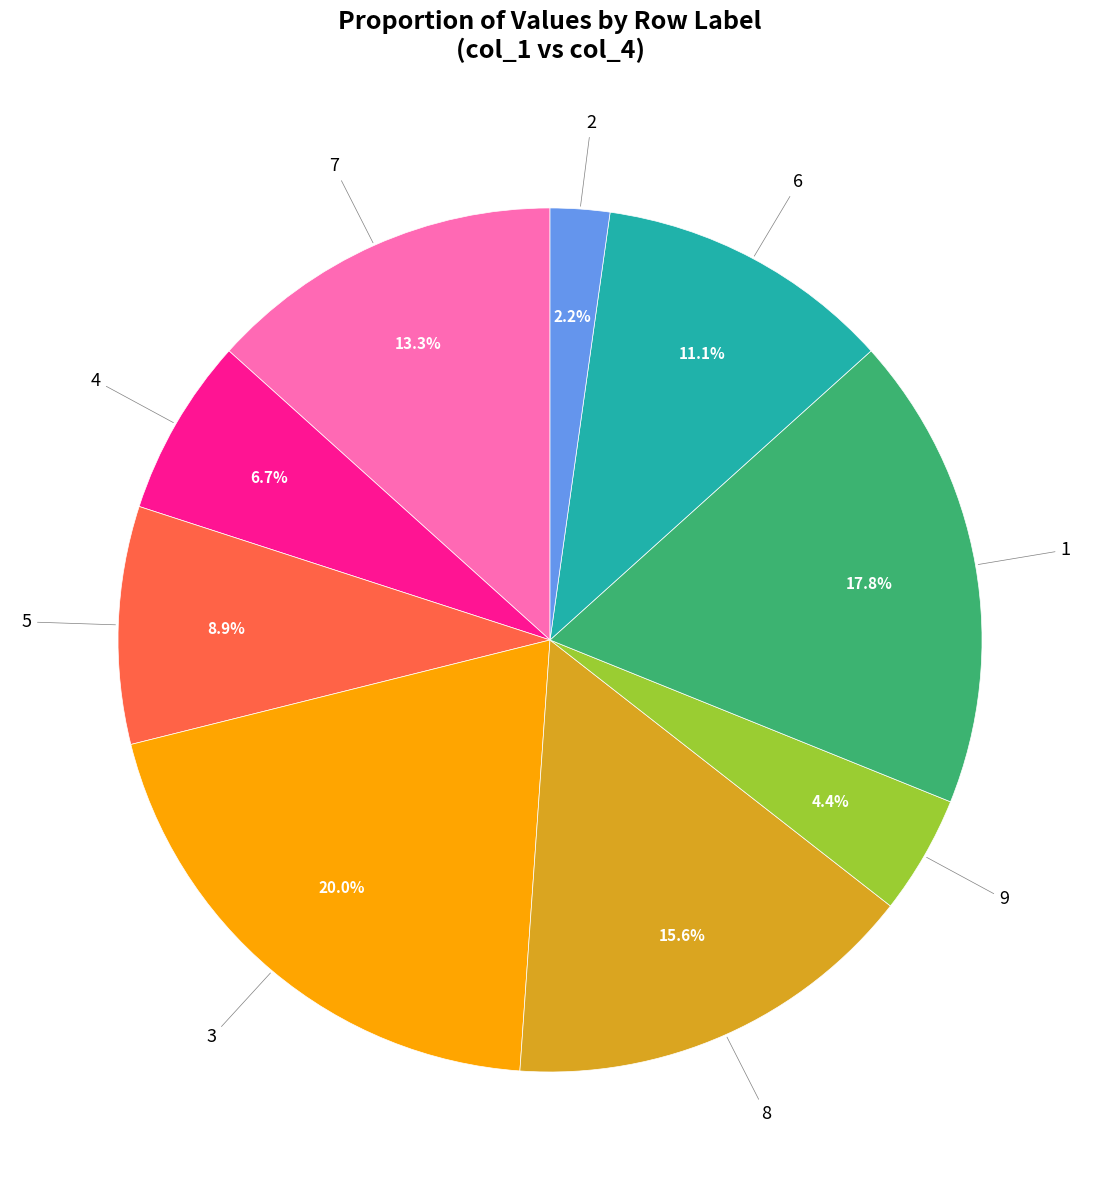

To the nearest percent, what is the difference between the largest and smallest slice percentages?

18%